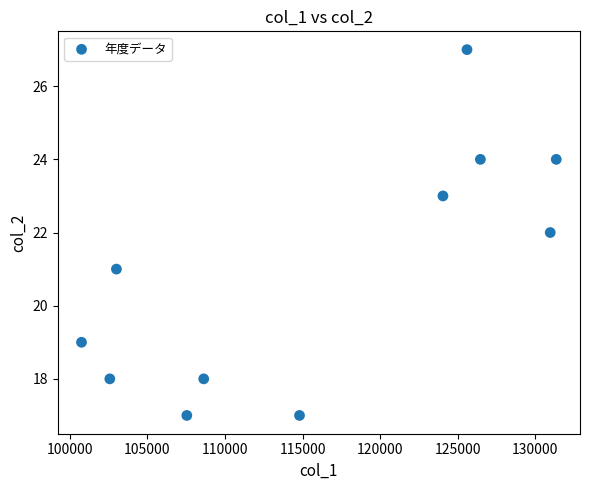

What is the range of Y values (max minus min)?

10